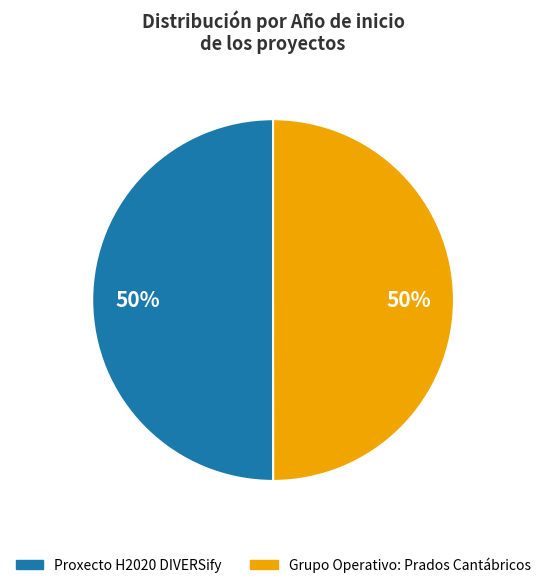

Is the sum of Proxecto H2020 DIVERSify and Grupo Operativo: Prados Cantábricos greater than half?

Yes